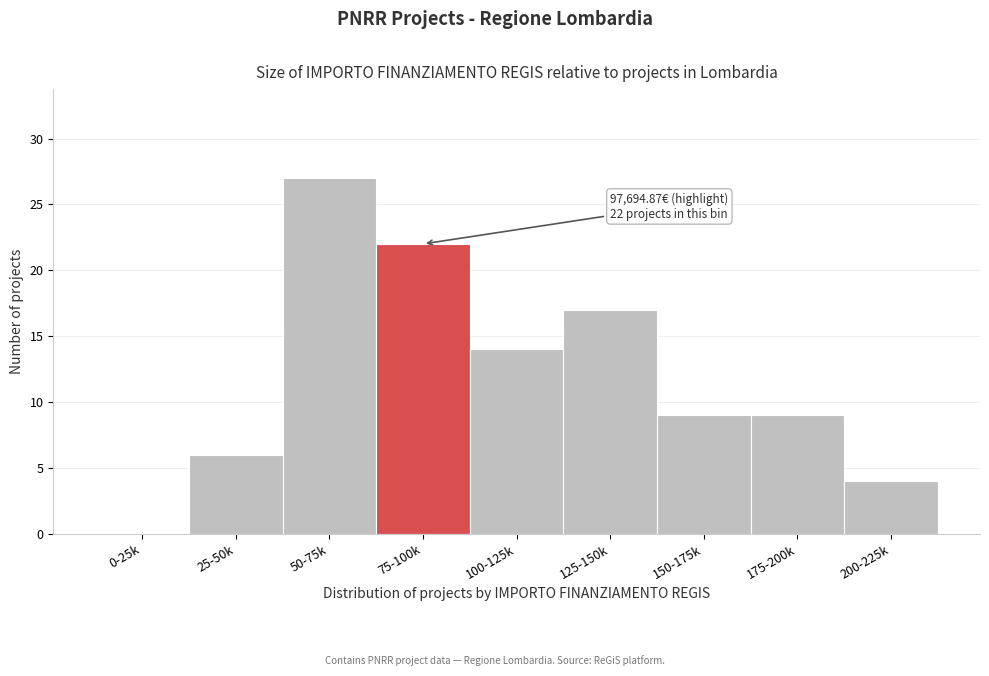

Reading right to left, list all the values displayed in this chart.

200-225k=4	175-200k=9	150-175k=9	125-150k=17	100-125k=14	75-100k=22	50-75k=27	25-50k=6	0-25k=0